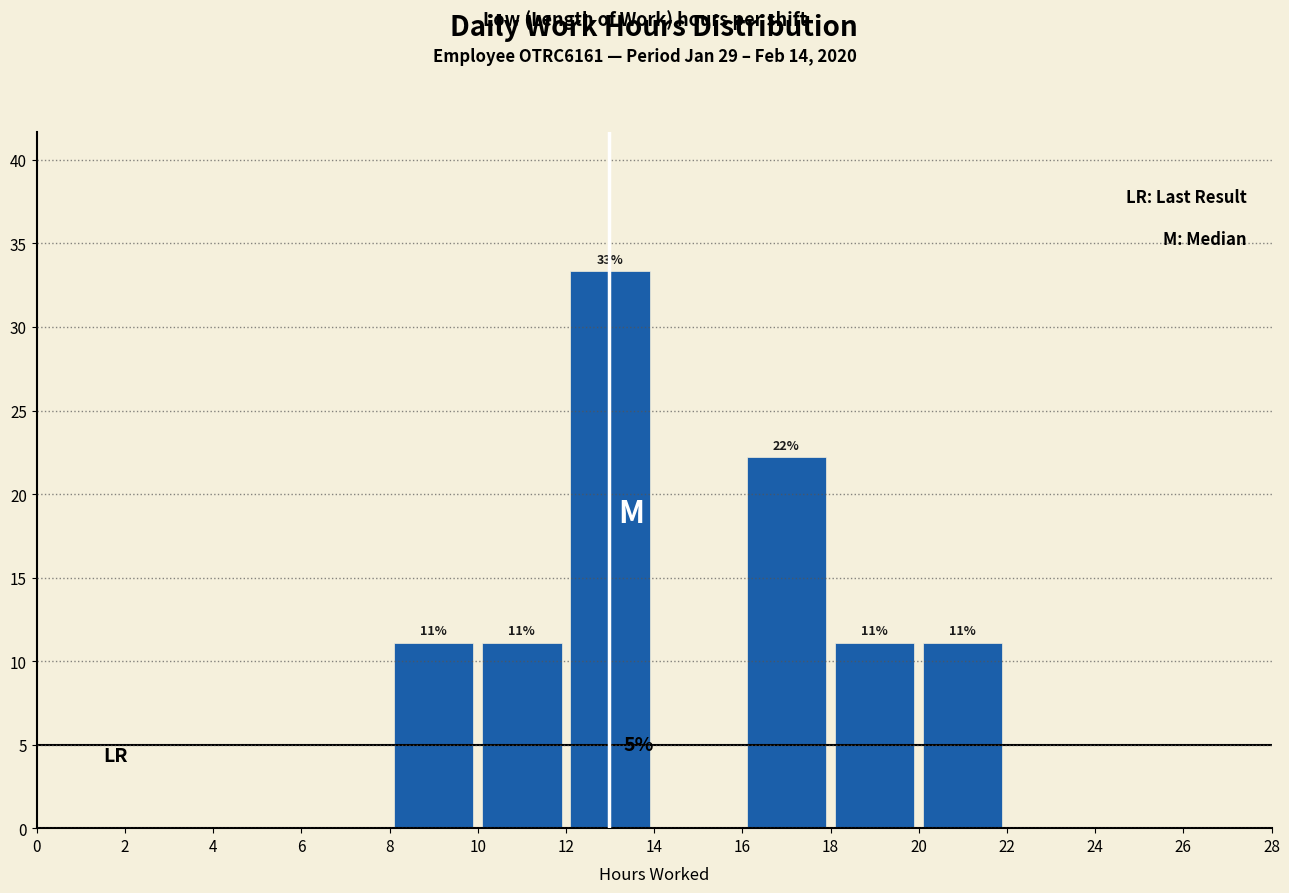

Which range on the x-axis has the tallest bar?

12 to 14